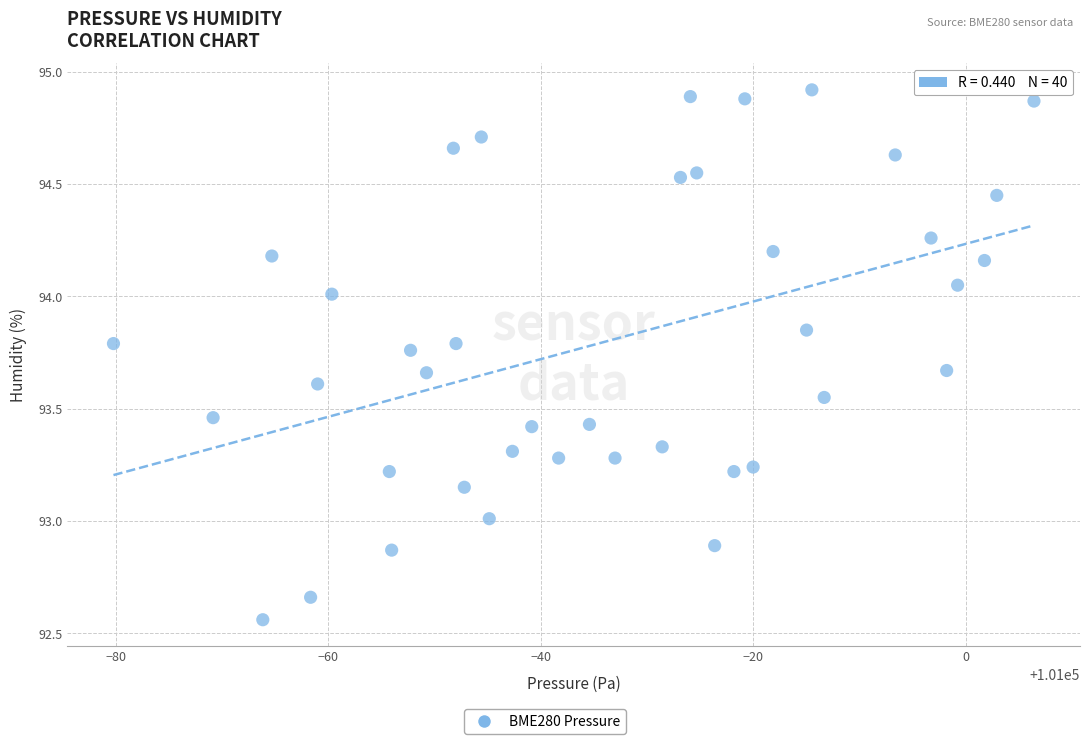

What is the range of X values (max minus min)?

86.7